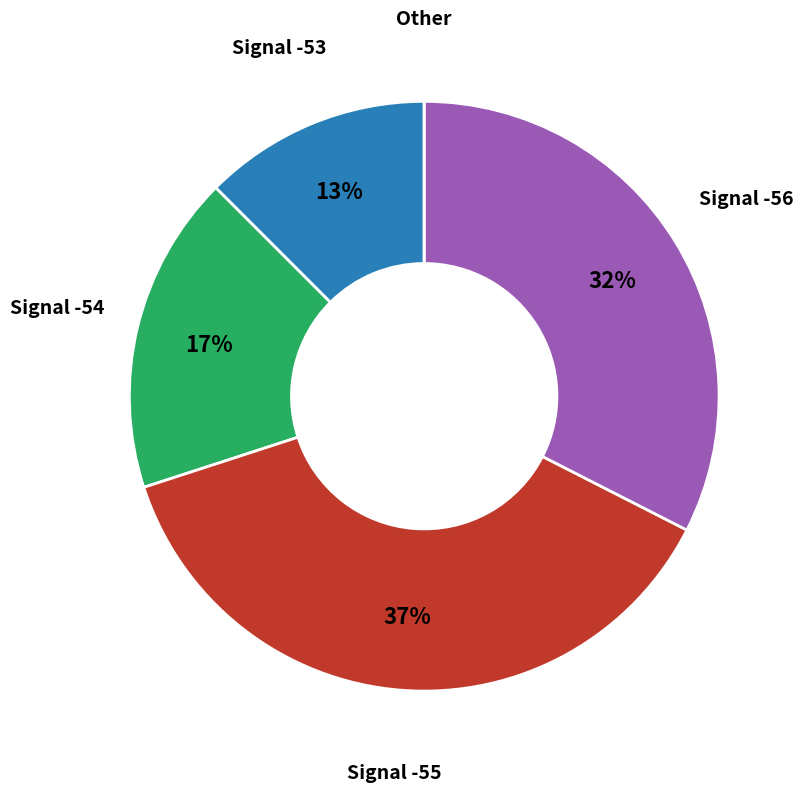

Does any single category account for the majority?

No